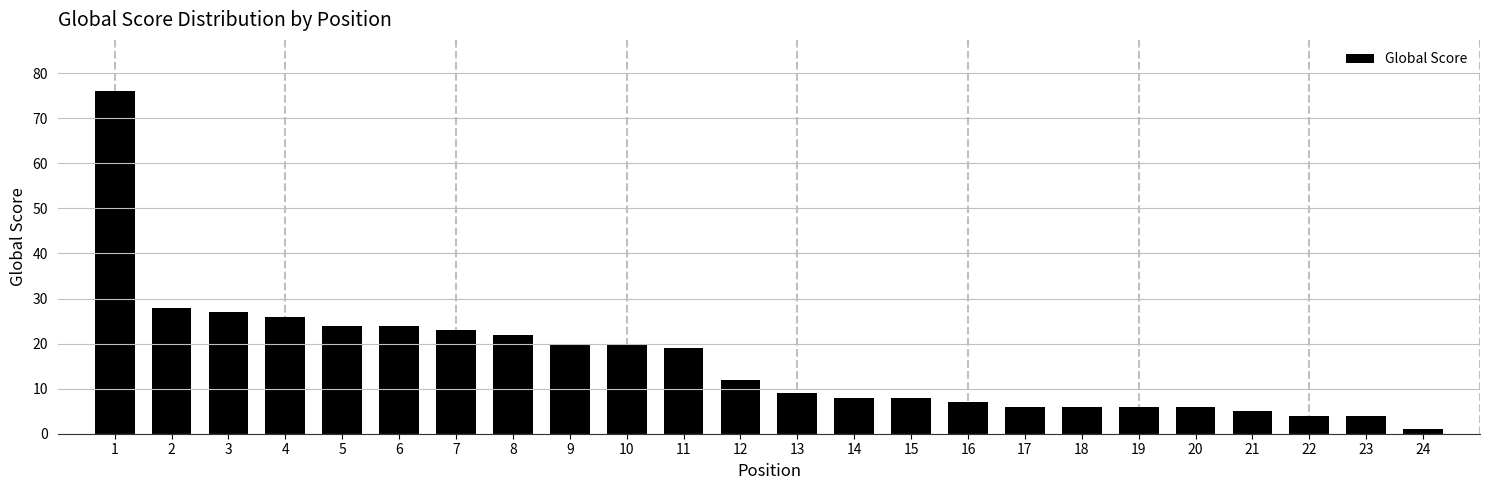

Reading left to right, list all the values displayed in this chart.

1=76	2=28	3=27	4=26	5=24	6=24	7=23	8=22	9=20	10=20	11=19	12=12	13=9	14=8	15=8	16=7	17=6	18=6	19=6	20=6	21=5	22=4	23=4	24=1